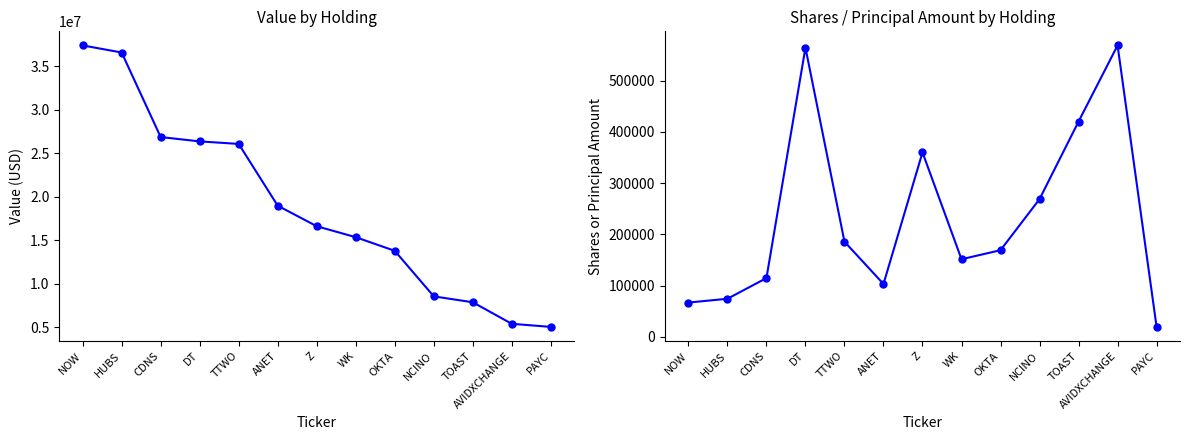

How many values in the Value series exceed 16618754?

6